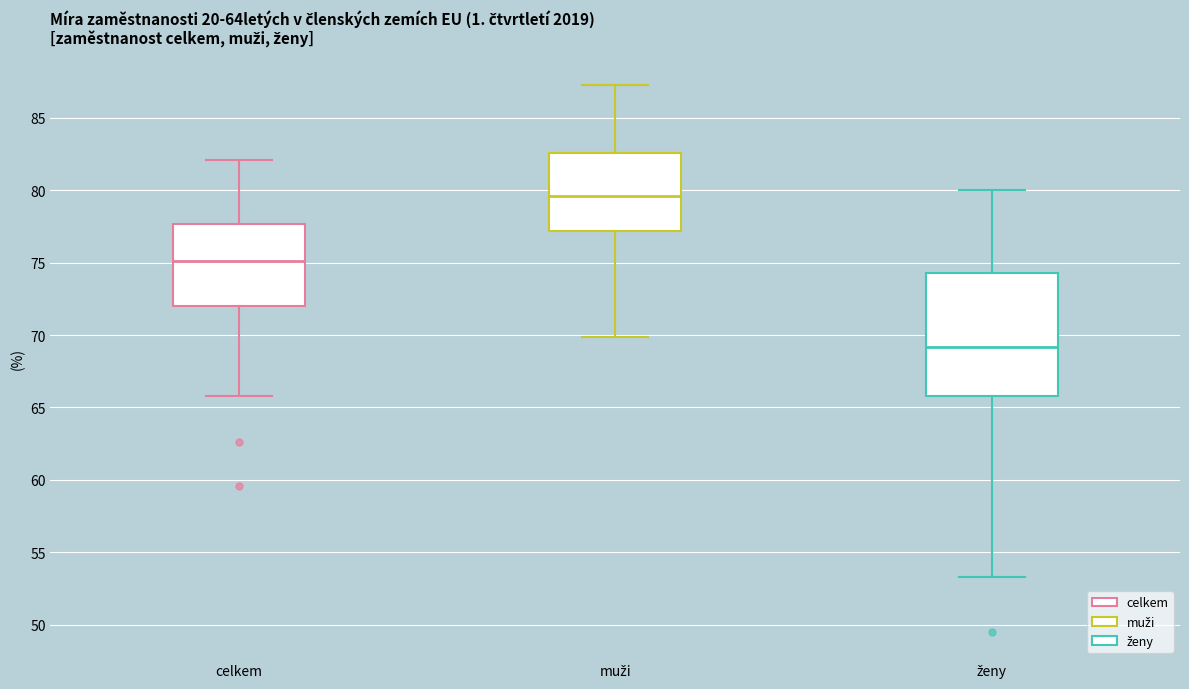

Which box is the tallest, from its lower edge to its upper edge?

ženy